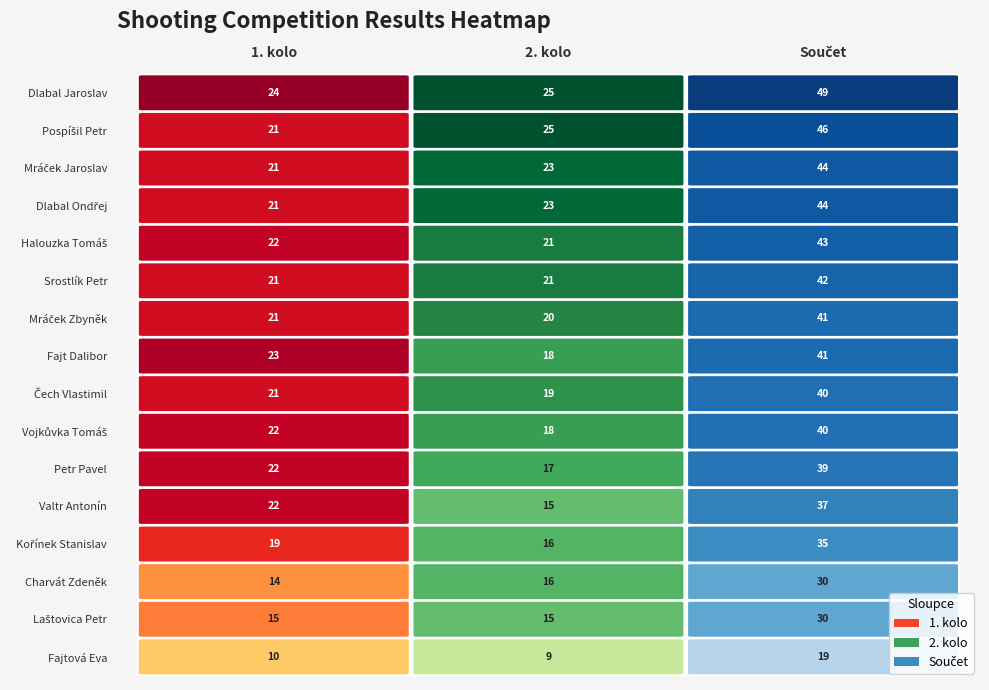

Count the Valtr Antonín values in the range 15 to 37.

3